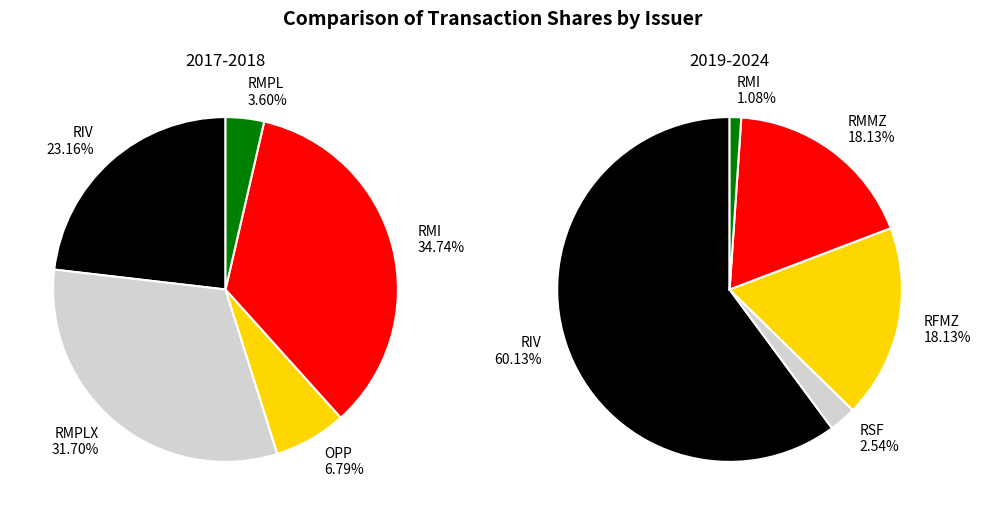

To the nearest percent, what is the difference between the largest and smallest slice percentages?

59%